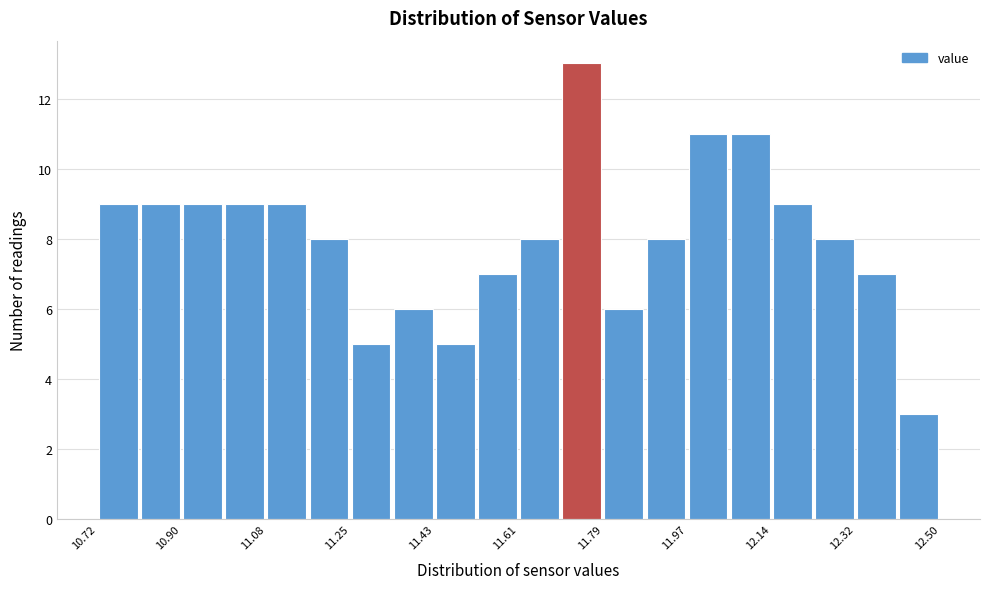

Over which range of the x-axis is the bar tallest?

11.70 to 11.78